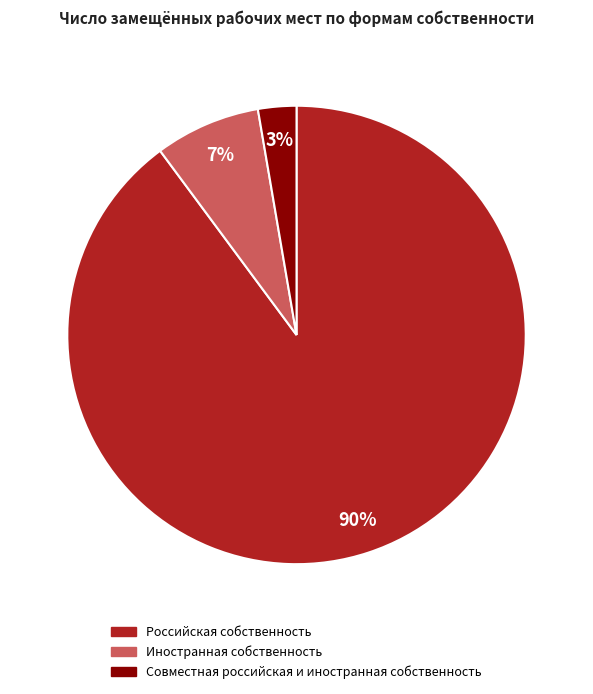

To the nearest percent, what is the average slice percentage?

33%